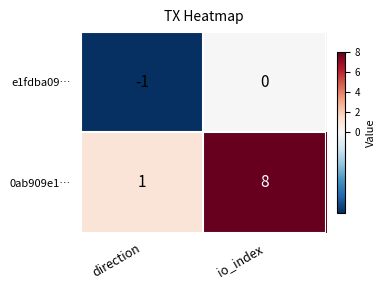

Which category has the highest value in the e1fdba09… series?

io_index